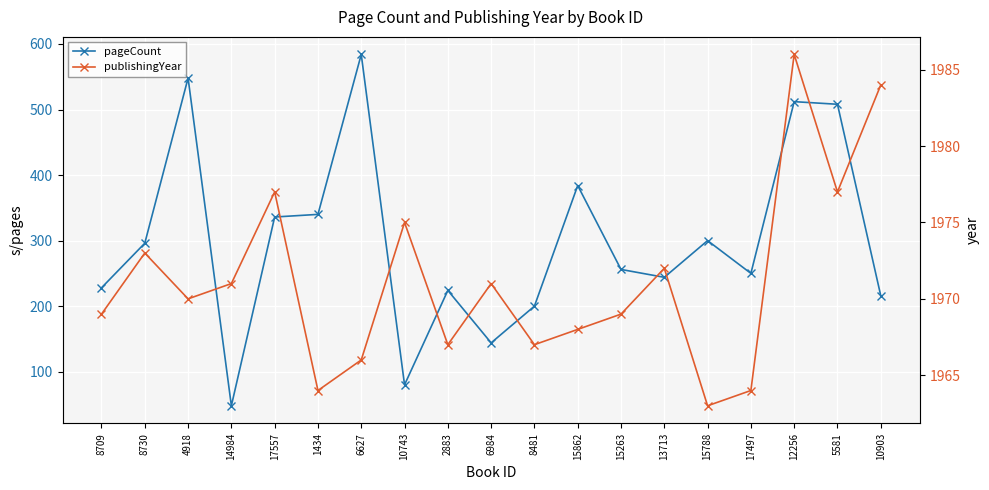

What is the difference between the maximum and minimum values in the pageCount series?

536